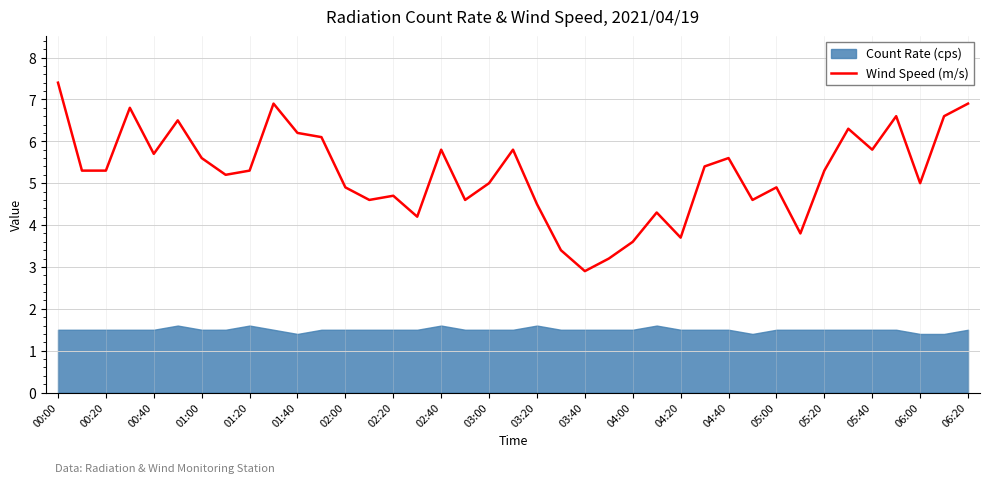

The Wind Speed (m/s) series shows 4.5 at 03:20. True or false?

True